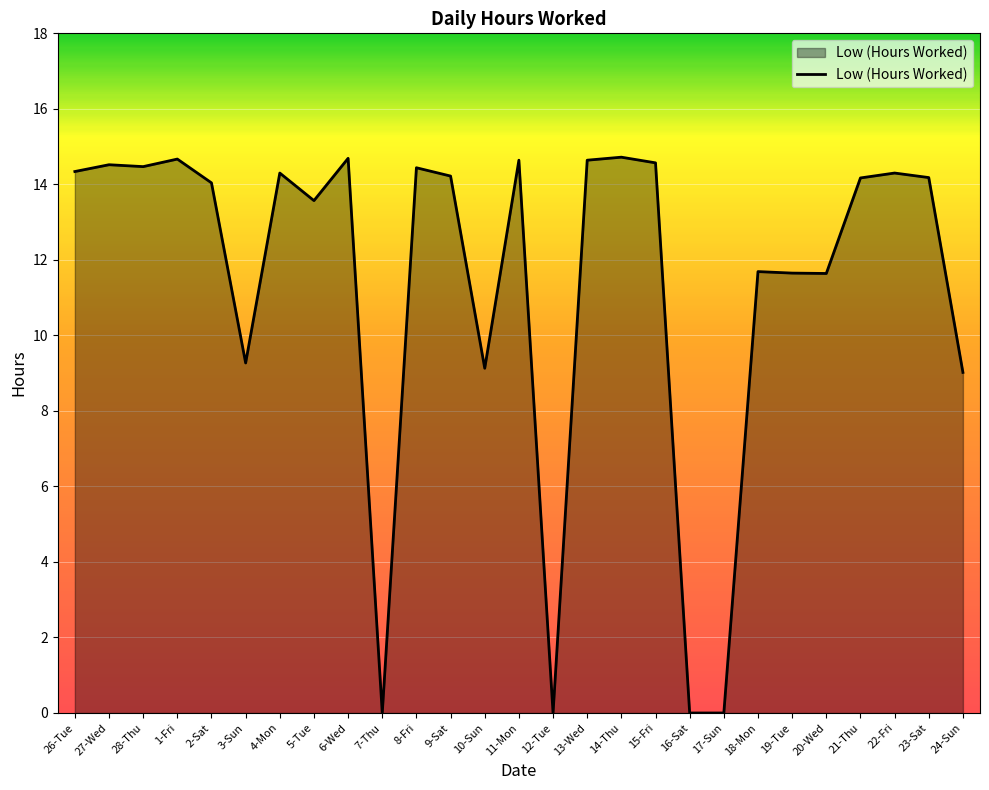

Approximately how many times larger is the value at 1-Fri compared to 22-Fri?

1.0